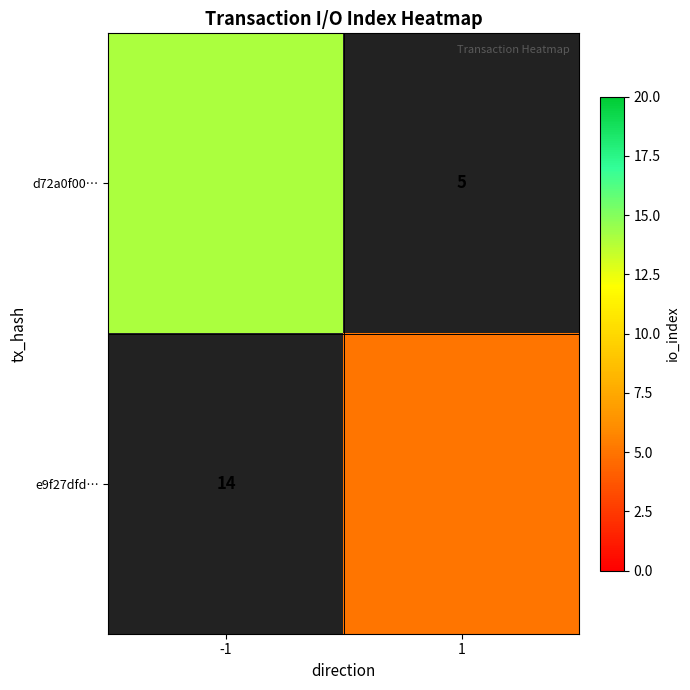

Rank the series by their average value, from lowest to highest.

d72a0f00…, e9f27dfd…